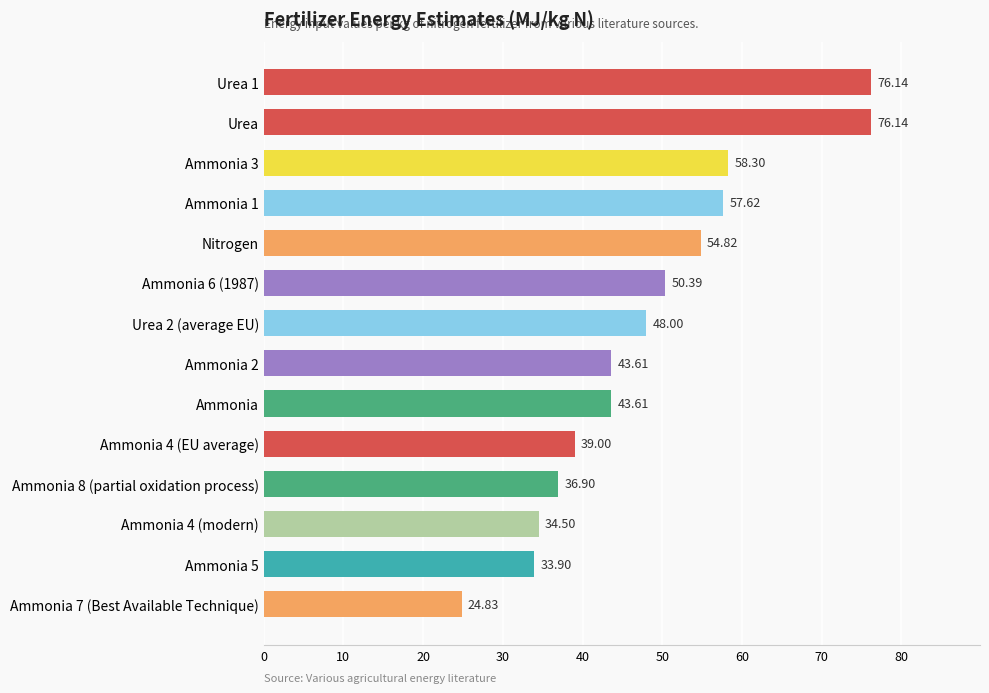

What is the label of the 6th bar from the bottom?

Ammonia